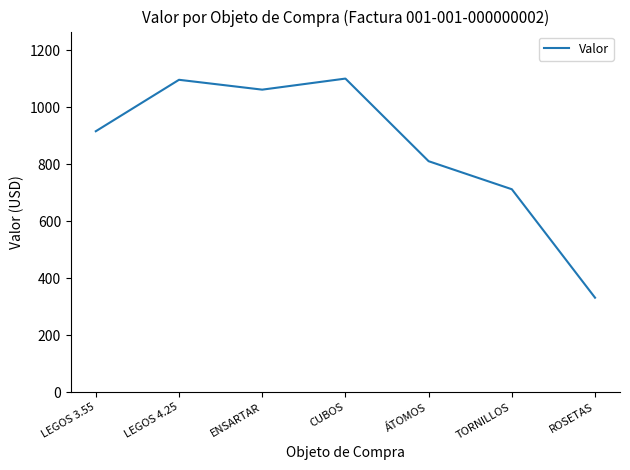

Where is the first local maximum?

LEGOS 4.25